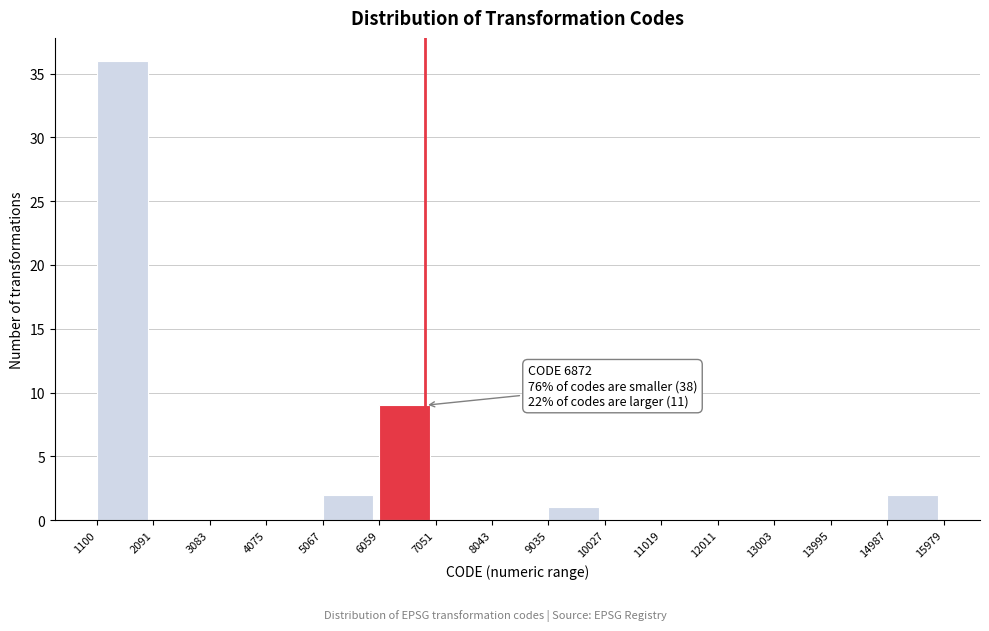

Over which range of the x-axis is the bar tallest?

1100 to 2091